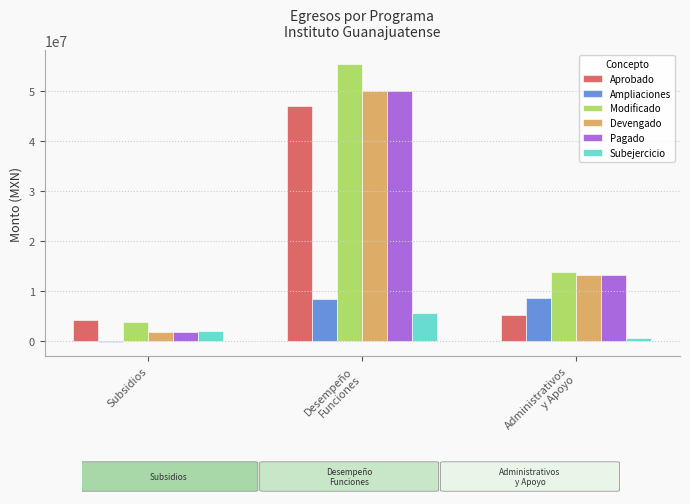

The value of Modificado at Desempeño
Funciones is 55454602.2. True or false?

True